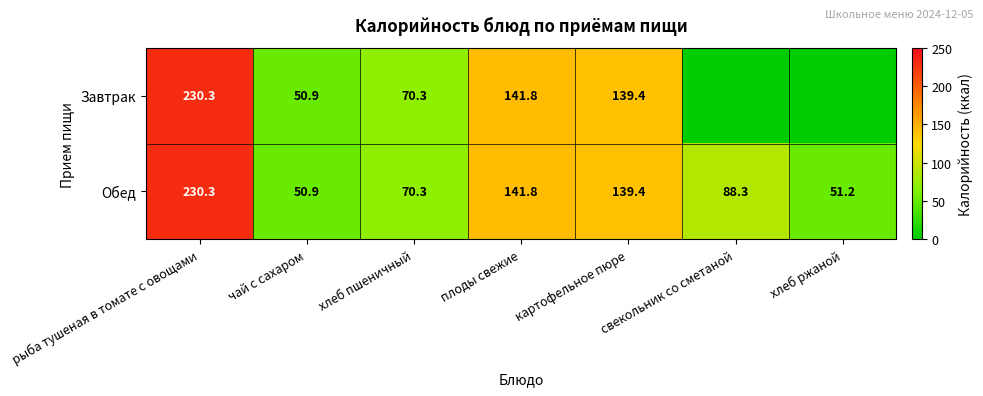

What is the difference between the Обед values at хлеб пшеничный and плоды свежие?

71.5